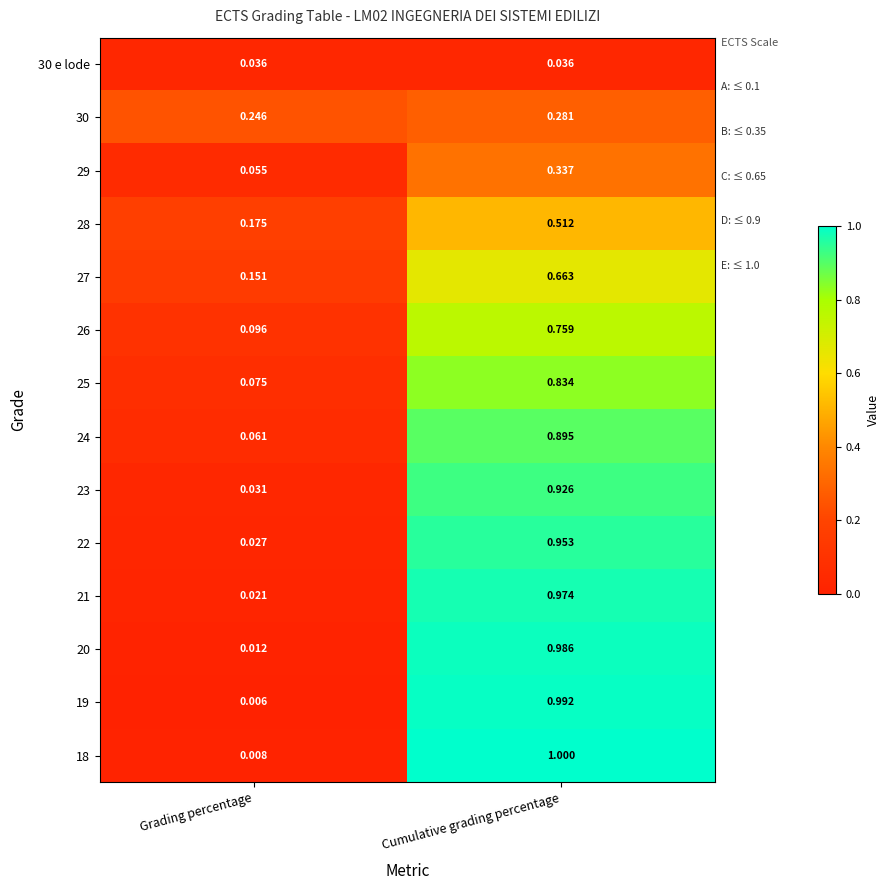

At which category is the sum across all series the highest?

Cumulative grading percentage